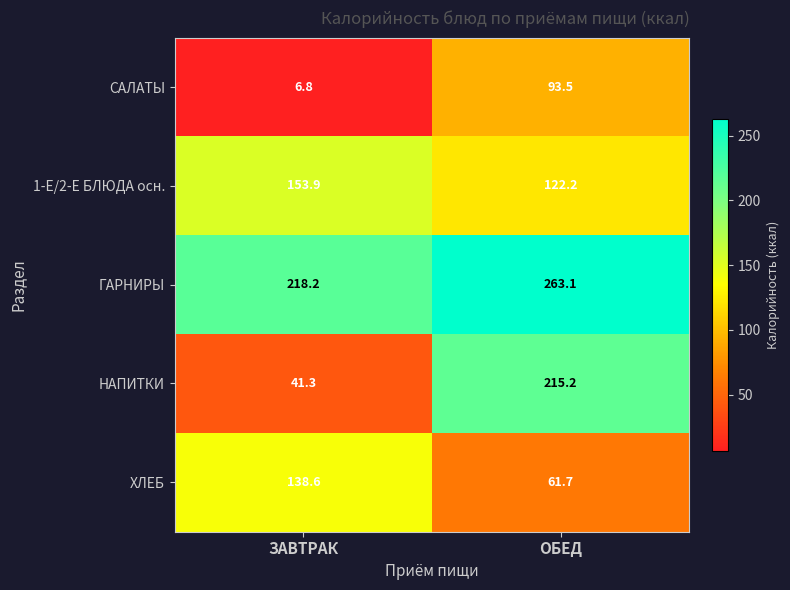

Read the ГАРНИРЫ value at ЗАВТРАК.

218.2